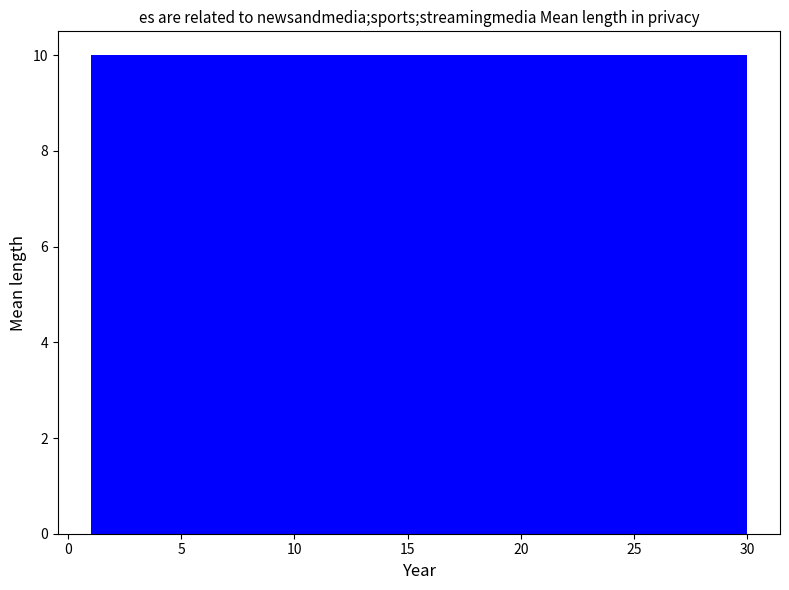

Reading left to right, transcribe this chart: for each bar, give the range it covers on the x-axis and its height. Neither the bar edges nor the heights are printed on the chart, so give them approximately, as read against the axes.

1.0 to 10.5: 10
10.5 to 20.5: 10
20.5 to 30.0: 10